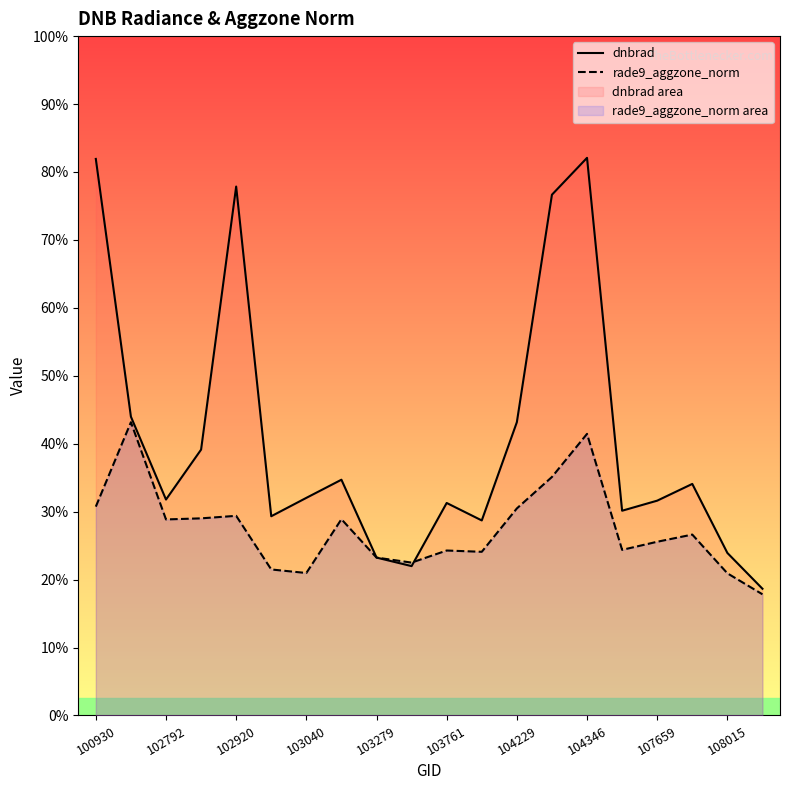

List the series in order of their overall mean, highest first.

dnbrad, rade9_aggzone_norm